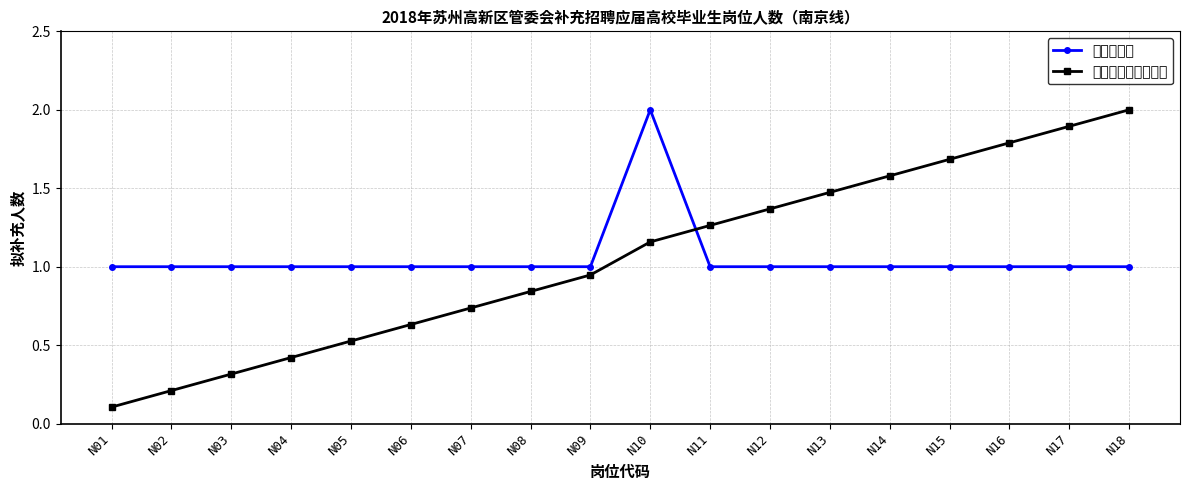

What value does the 累计人数（归一化） series have at N14?

1.6